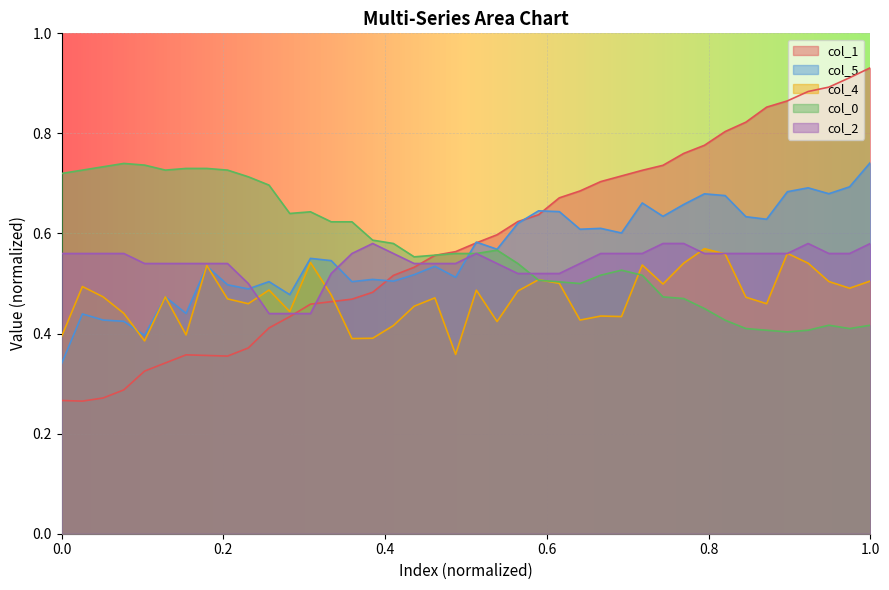

Which series has the widest spread of values?

col_1